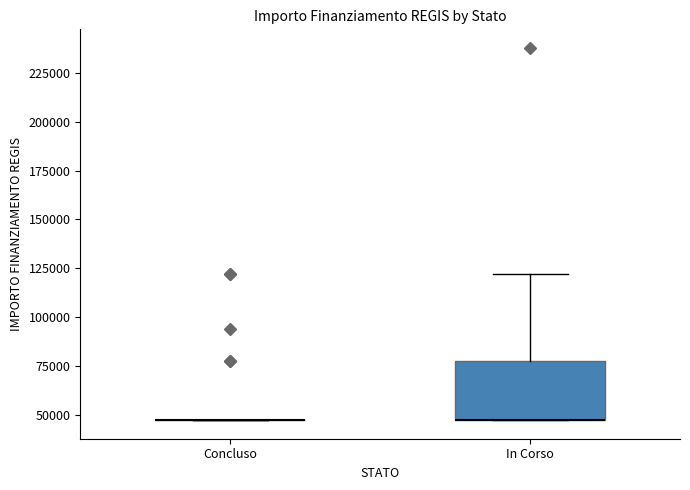

Reading left to right, transcribe this box plot: for each box, give where its median line is, the range the box spans, and where its two whiskers end, as read against the y-axis. The values are not printed on the chart, so give them approximately, as read against the axis.

Concluso: box collapsed to a line at 45000, whiskers 45000 to 45000
In Corso: median 45000 (drawn on the box's lower edge), box 45000 to 80000, whiskers 45000 to 120000